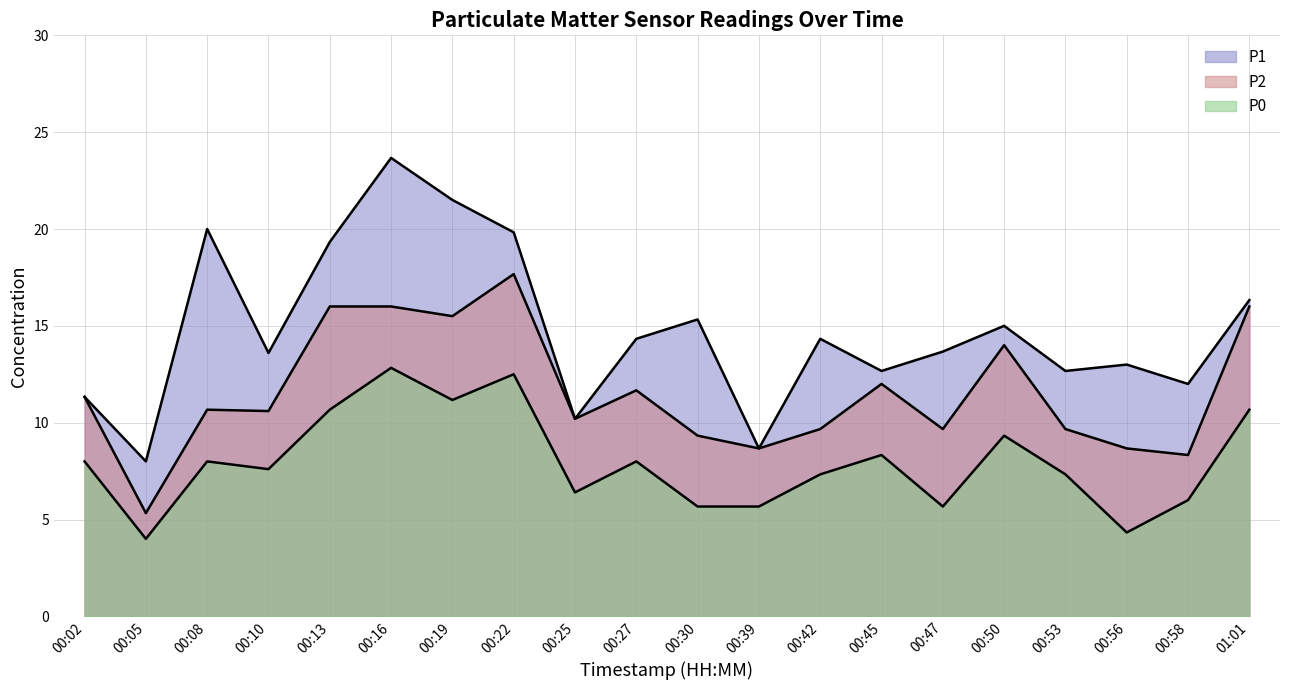

The P2 series shows 5.6 at 00:25. True or false?

False